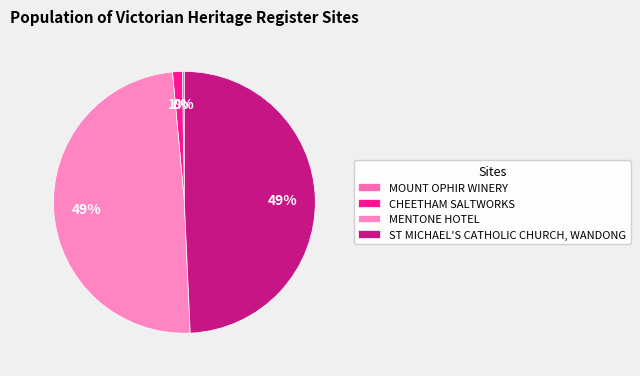

What is the change in value from MENTONE HOTEL to ST MICHAEL'S CATHOLIC CHURCH, WANDONG?

+78